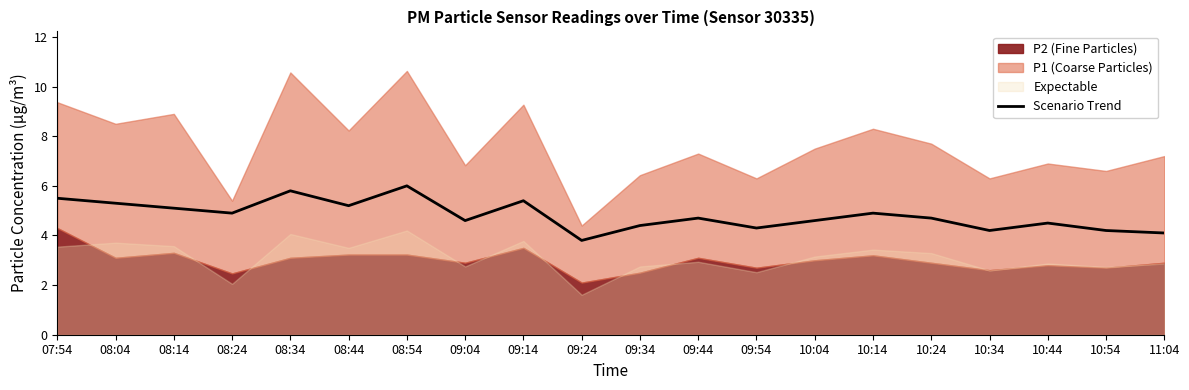

The chart shows a value of 4.9 at 08:24. True or false?

True